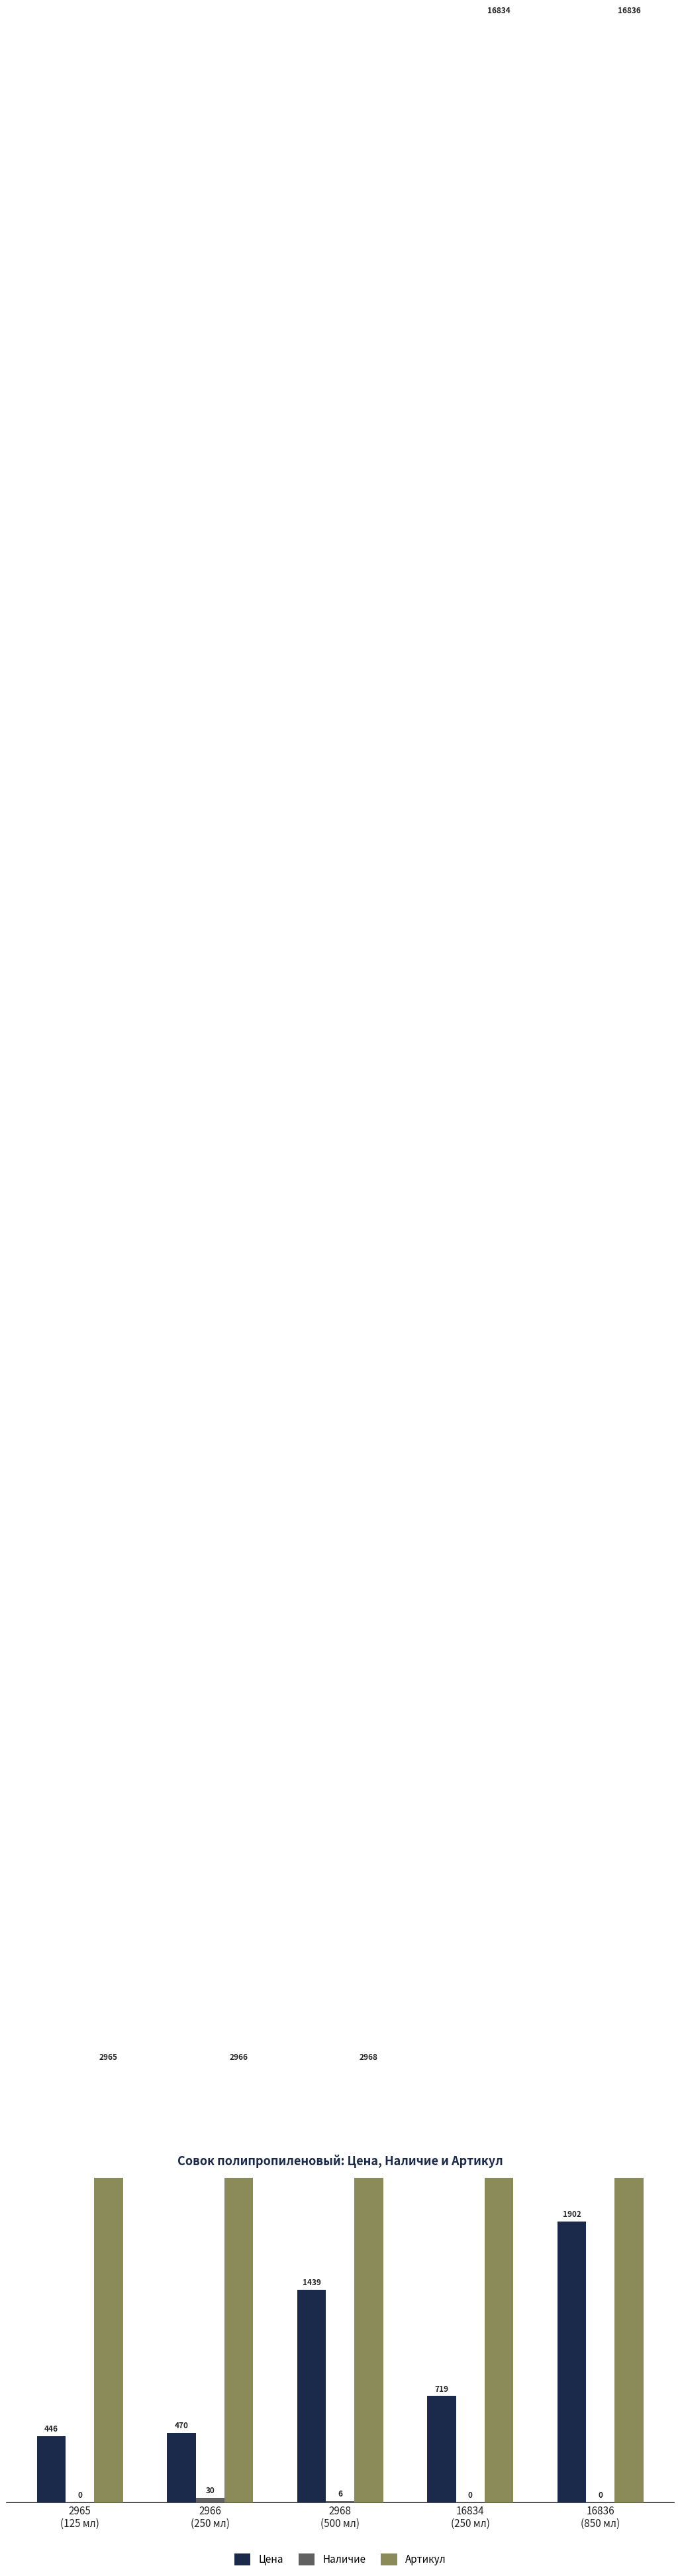

At how many categories does at least one series exceed 6633?

2